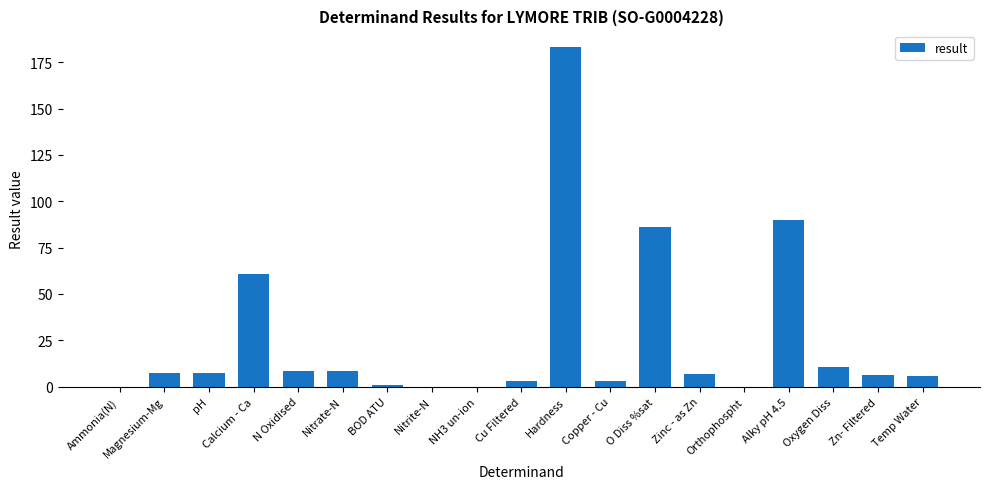

At which label does the data first exceed 7?

Magnesium-Mg